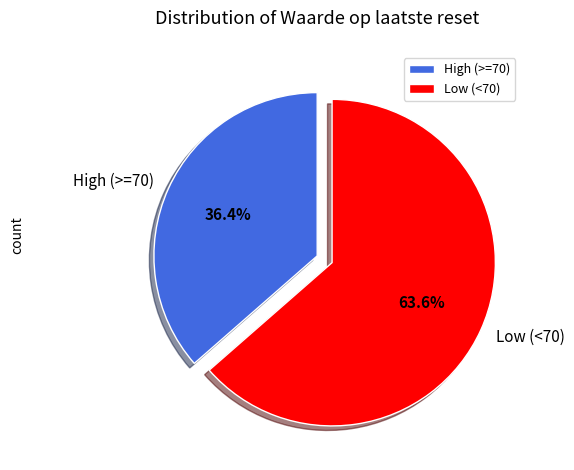

Is there any slice that represents more than half of the pie?

Yes